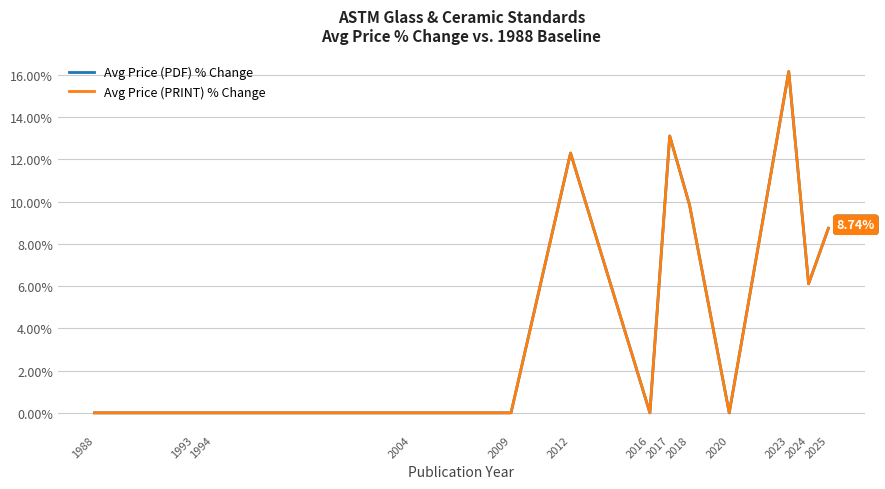

Is this an area chart (filled region under the line)?

No